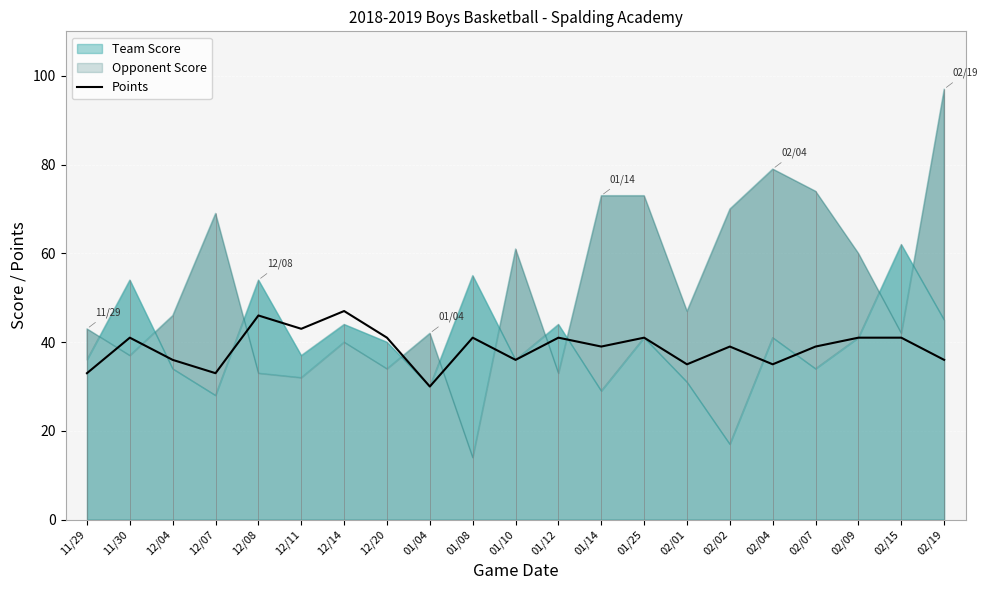

At which label is the value closest to 38?

01/14